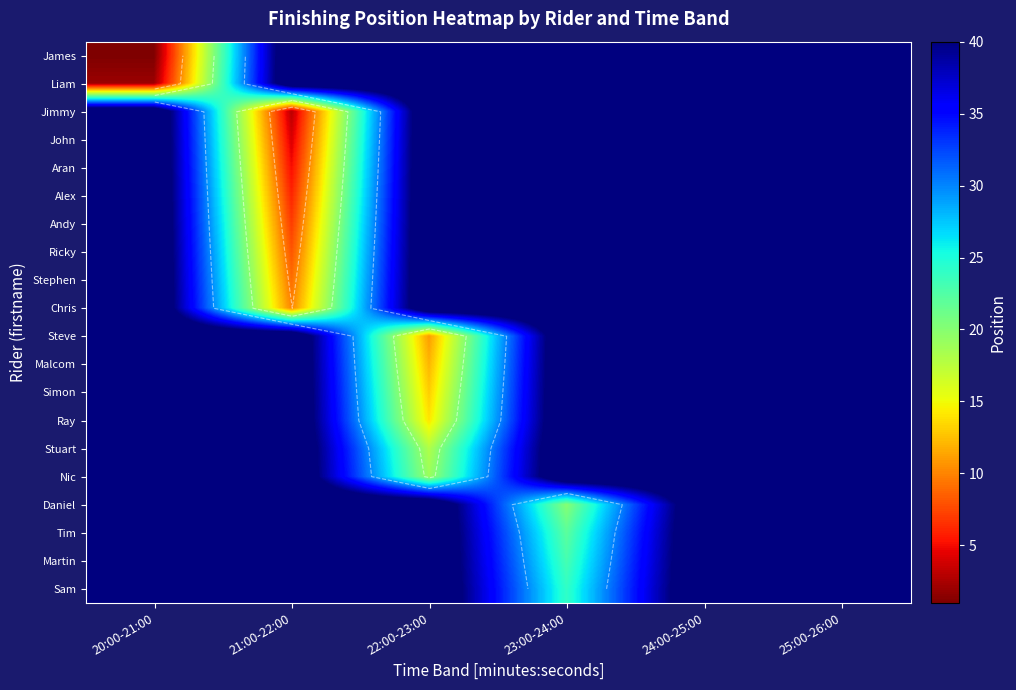

Which label corresponds to the largest value in the chart?

21:00-22:00